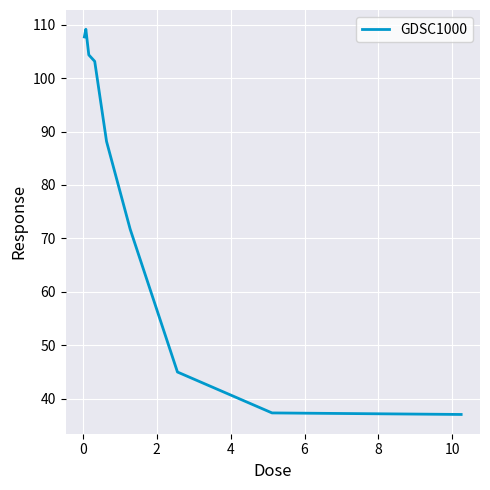

What is the maximum value shown in the chart?

109.1